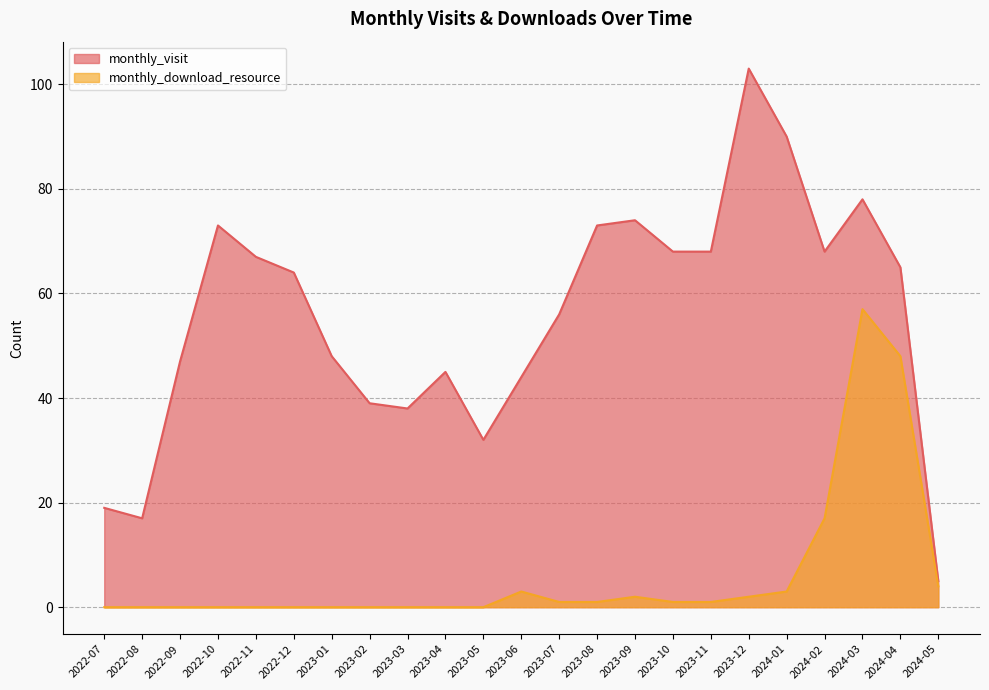

Is the value of monthly_visit at 2023-03 greater than the value of monthly_download_resource at 2023-02?

Yes